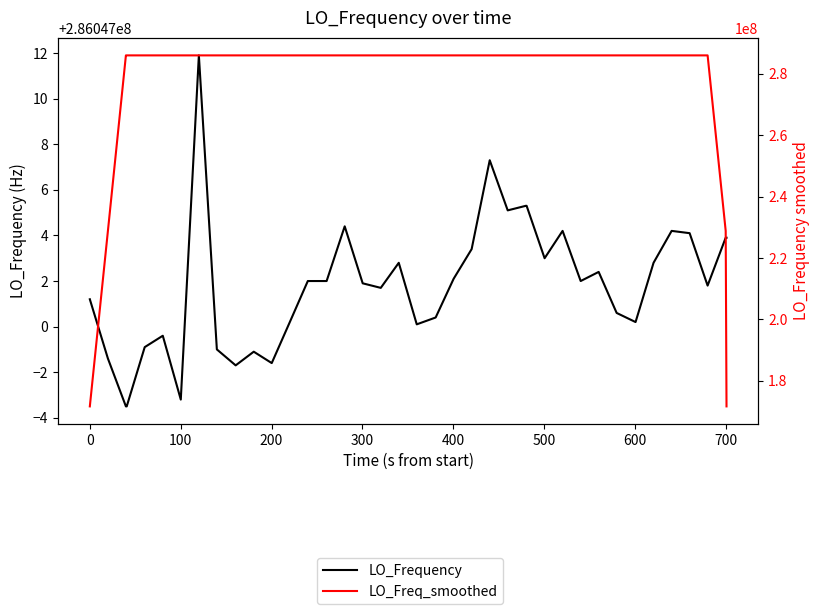

What is the lowest value of the LO_Frequency series?

286046996.5